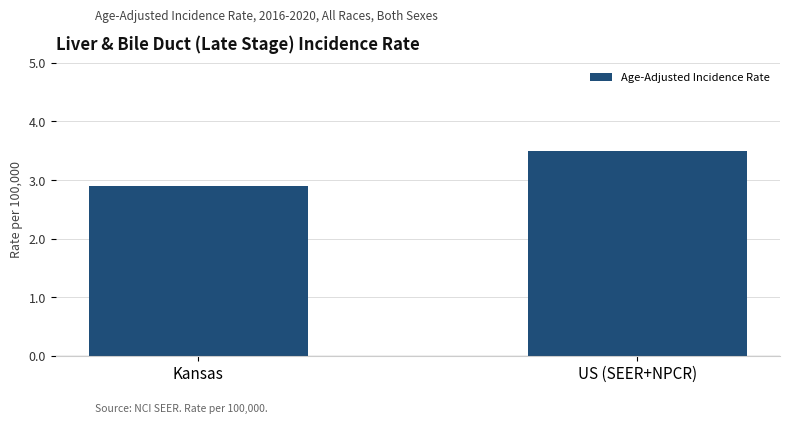

Does the chart contain stacked bars?

No